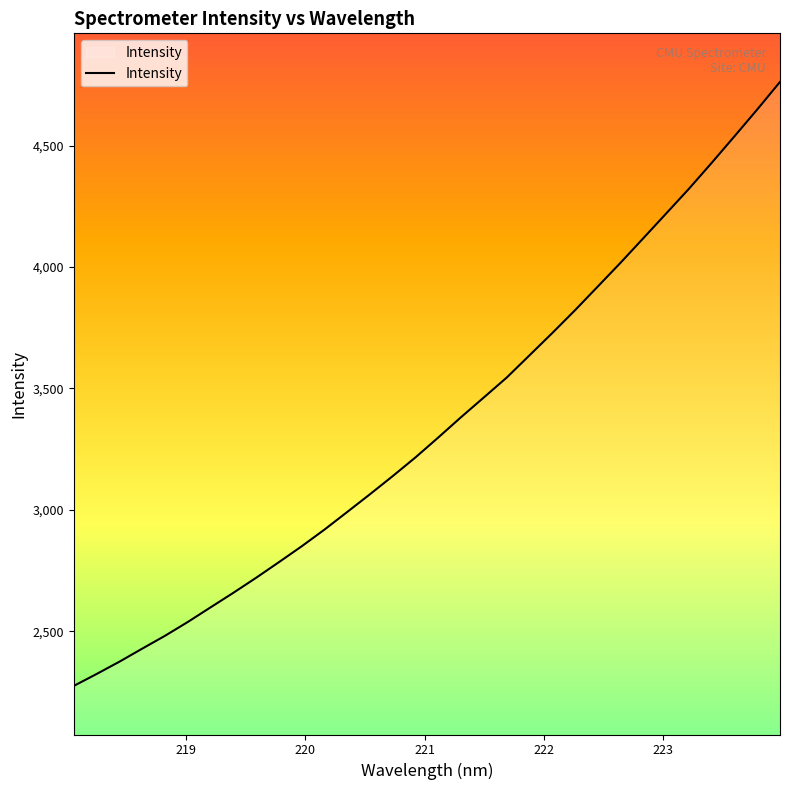

What is the greatest value displayed?

4761.9